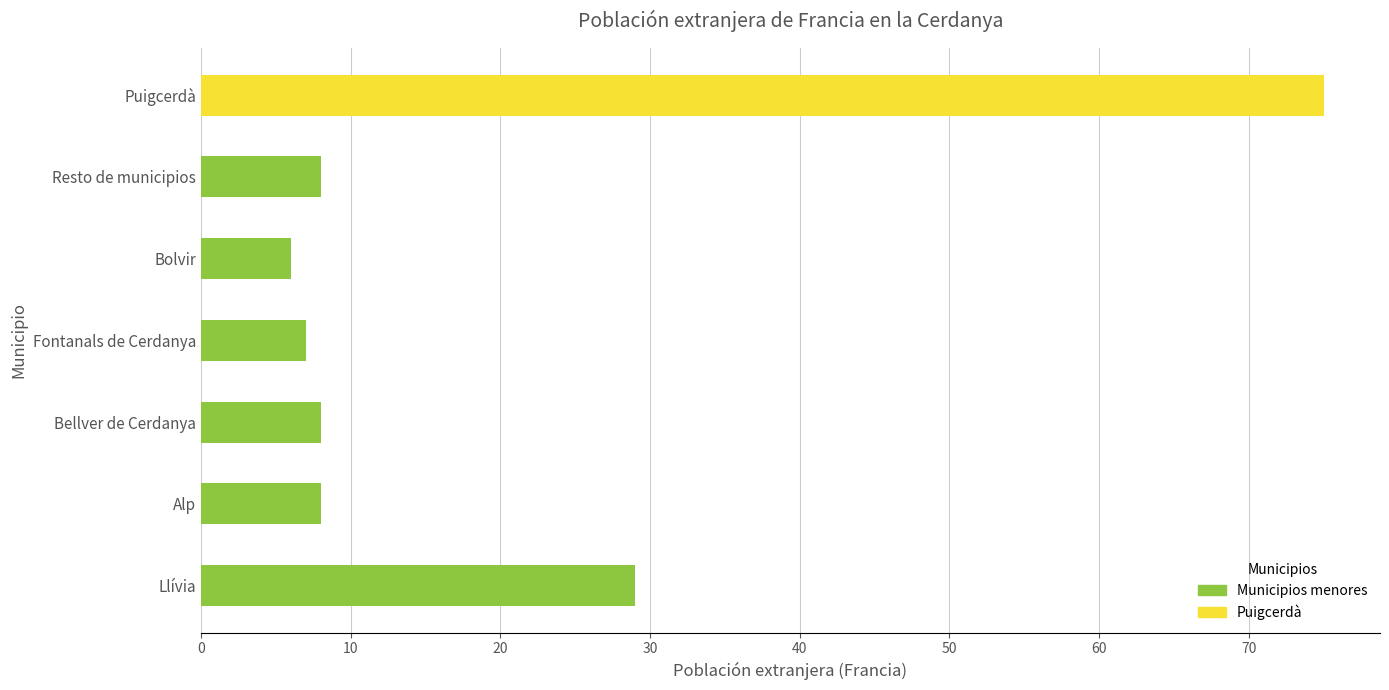

The chart shows a value of 13 at Alp. True or false?

False